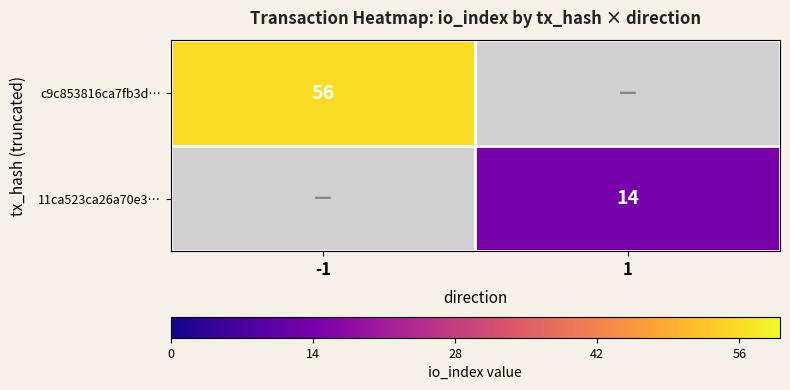

The value of 11ca523ca26a70e3… at 1 is 14. True or false?

True